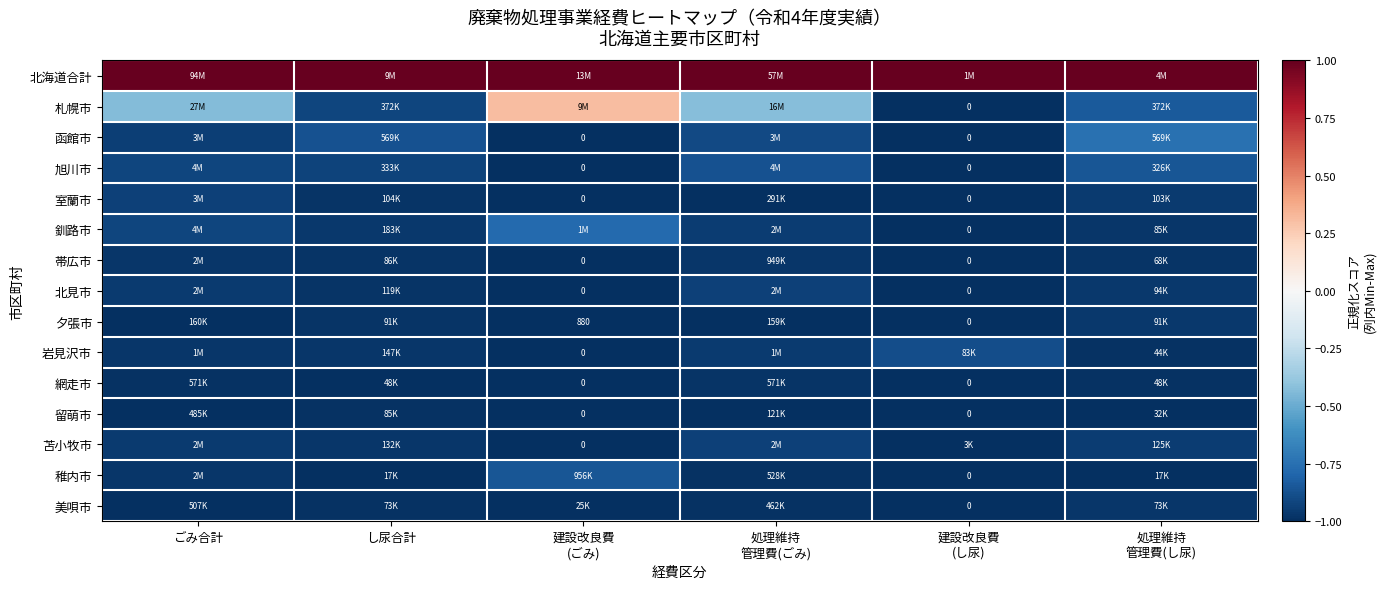

Is the value of 釧路市 at 処理維持 管理費(ごみ) greater than the value of 旭川市 at 処理維持 管理費(し尿)?

No